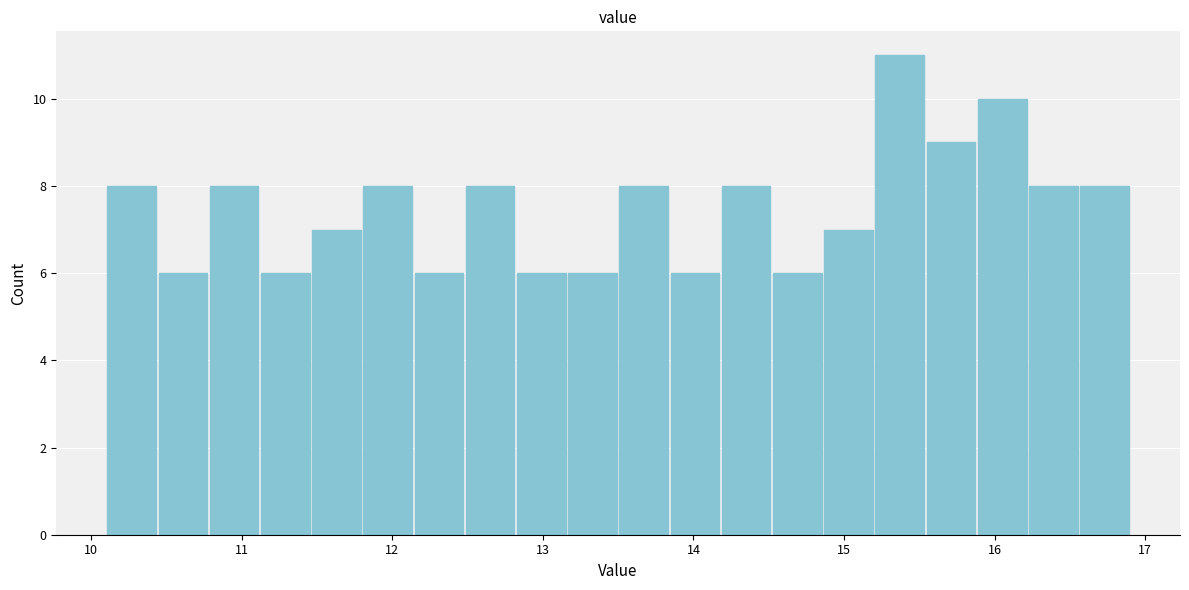

Around what value on the x-axis is the tallest bar? Give the approximate position of its centre, as read against the axis.

15.4